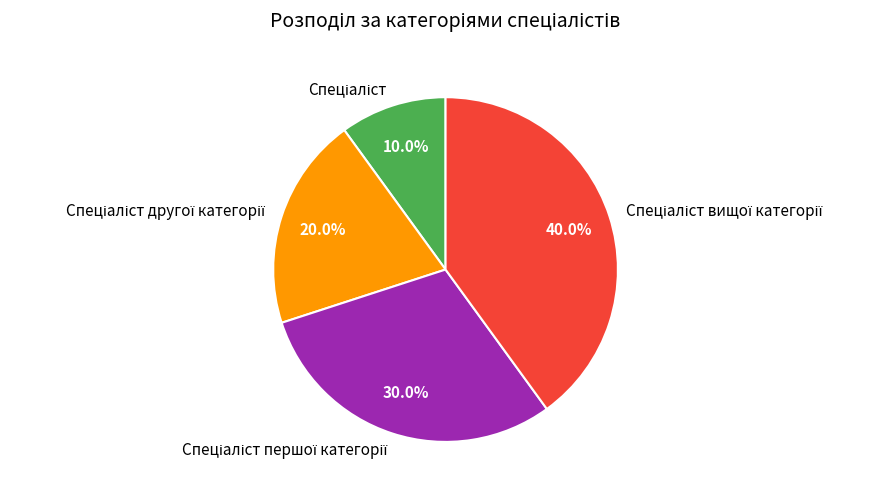

Is there any slice that represents more than half of the pie?

No